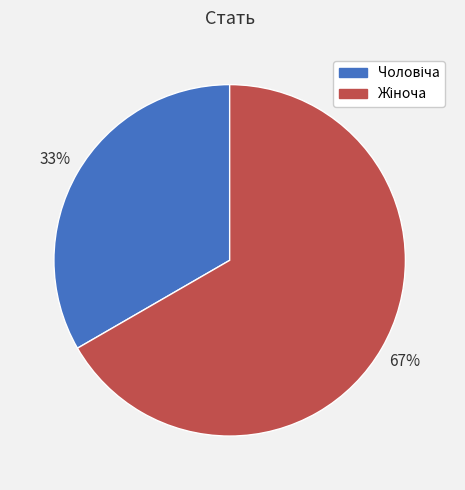

To the nearest percent, what is the average slice percentage?

50%